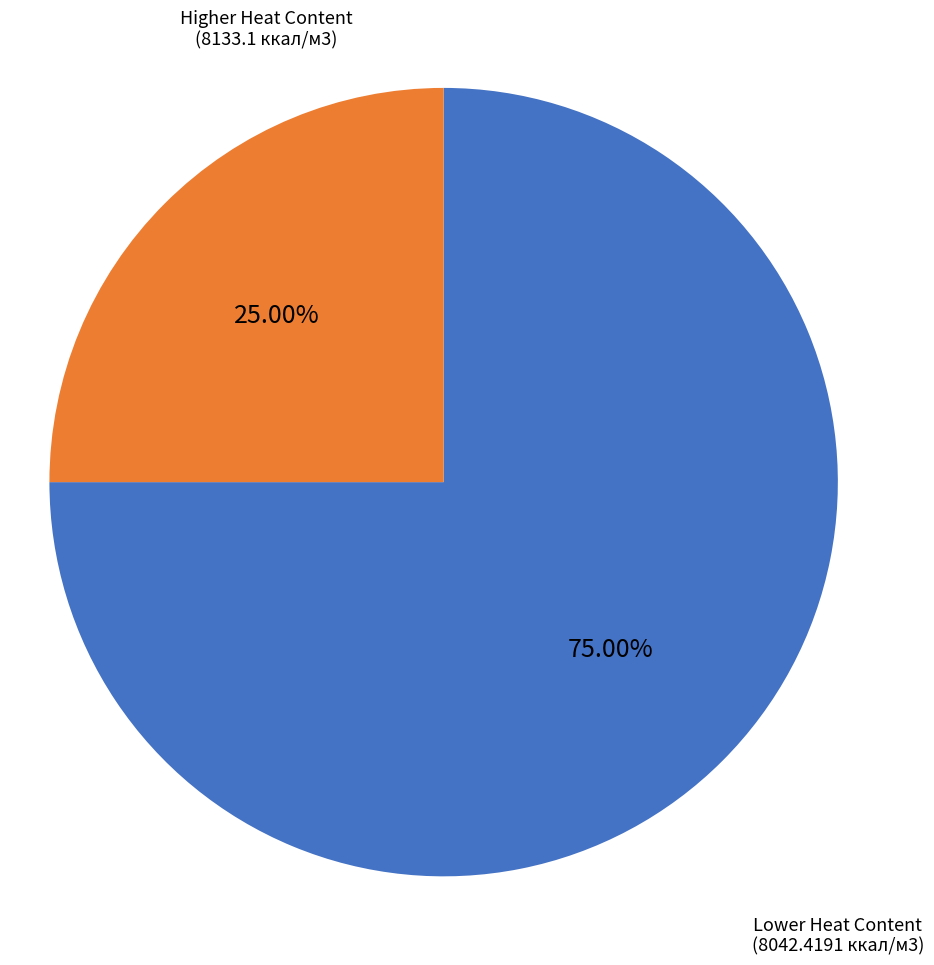

How many segments does this pie chart have?

2